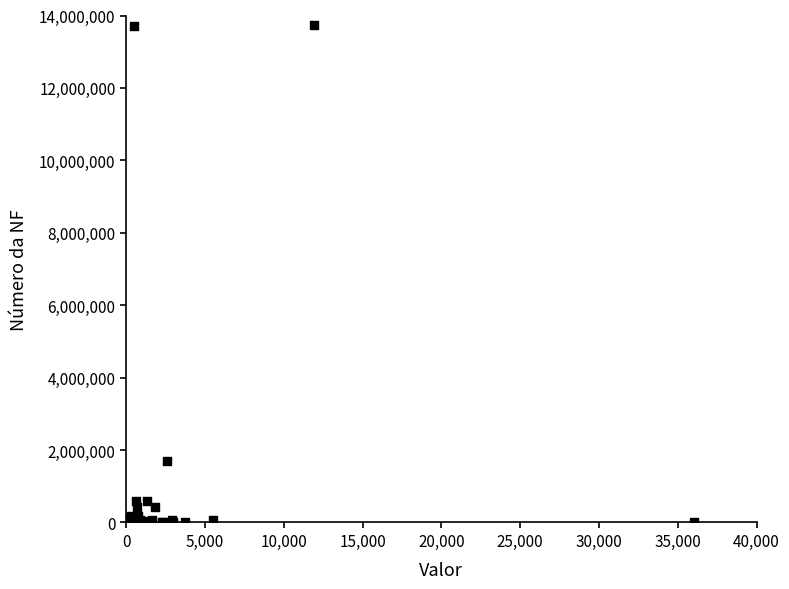

What Y value in the scatter plot is closest to 6866293?

1686529